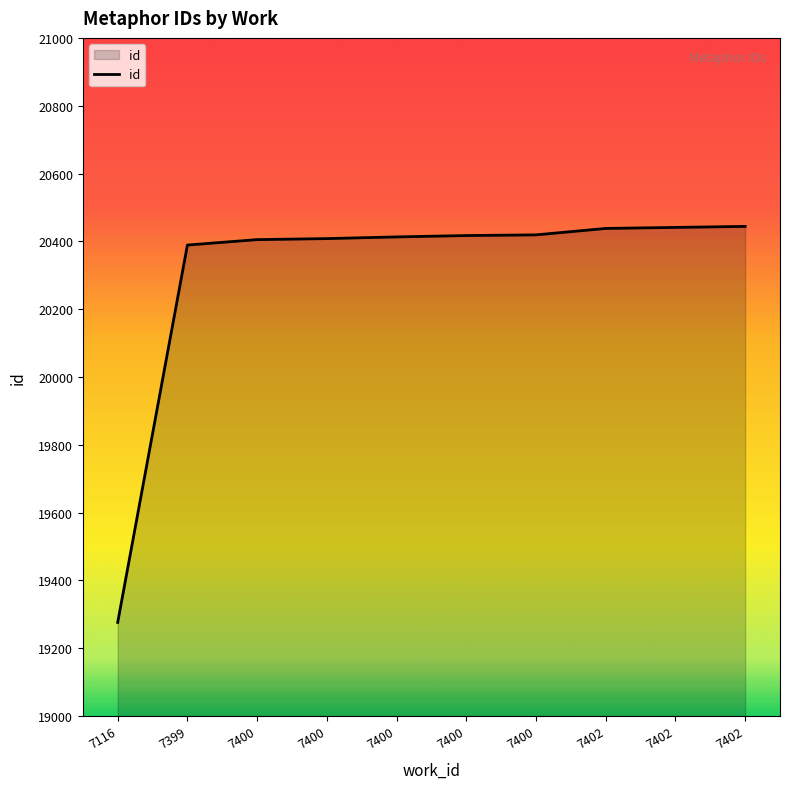

Rank the categories by value from highest to lowest.

7402, 7402, 7402, 7400, 7400, 7400, 7400, 7400, 7399, 7116